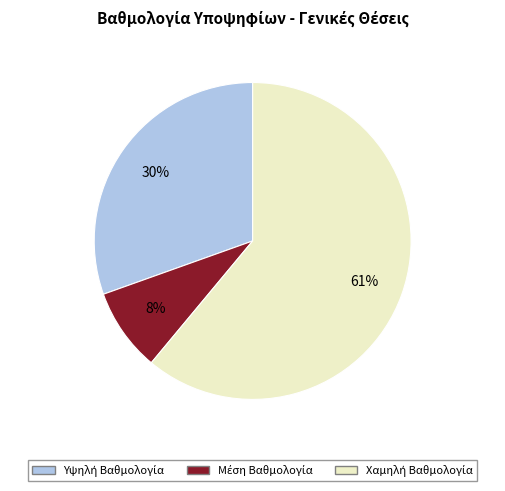

Is there a majority slice in this chart?

Yes